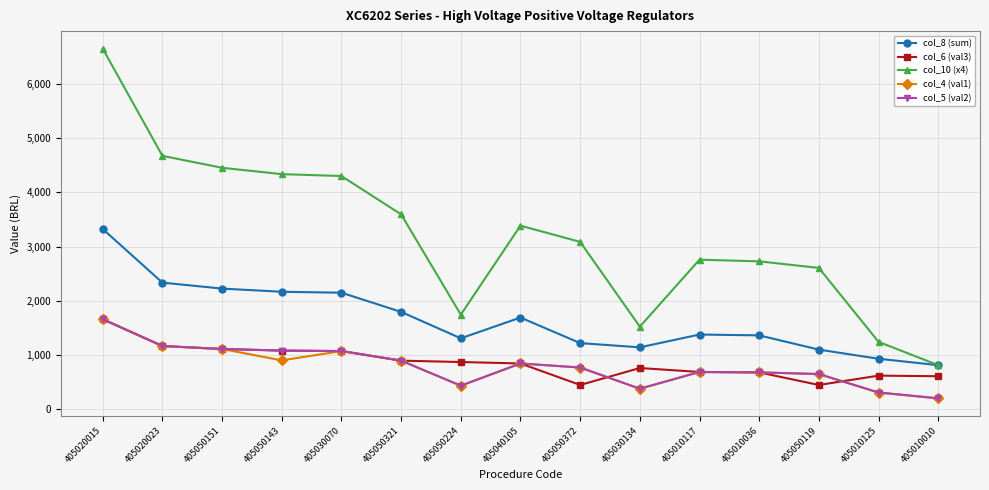

True or false: col_8 (sum) has a value of 2167.1 at 405050143.

True